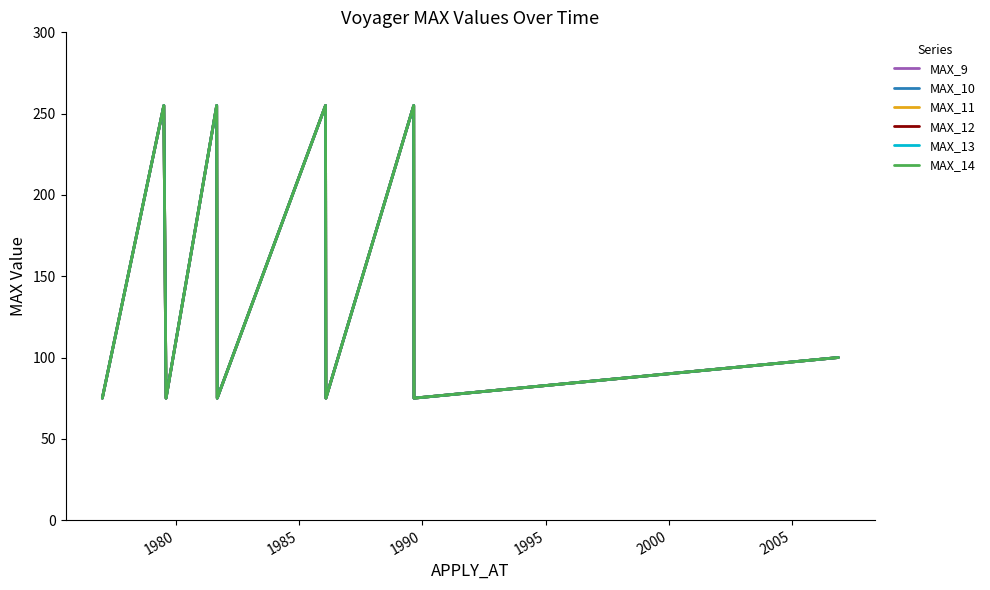

Does the chart have visible grid lines?

No